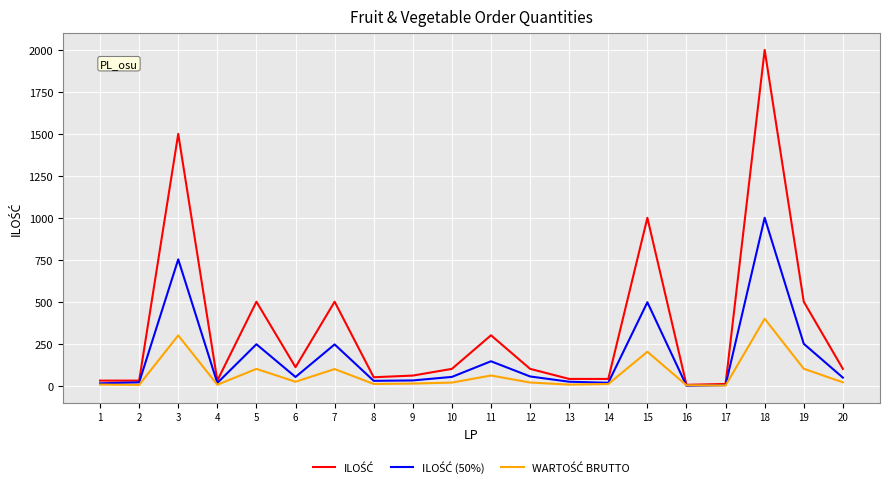

What is the greatest value displayed?

2000.0